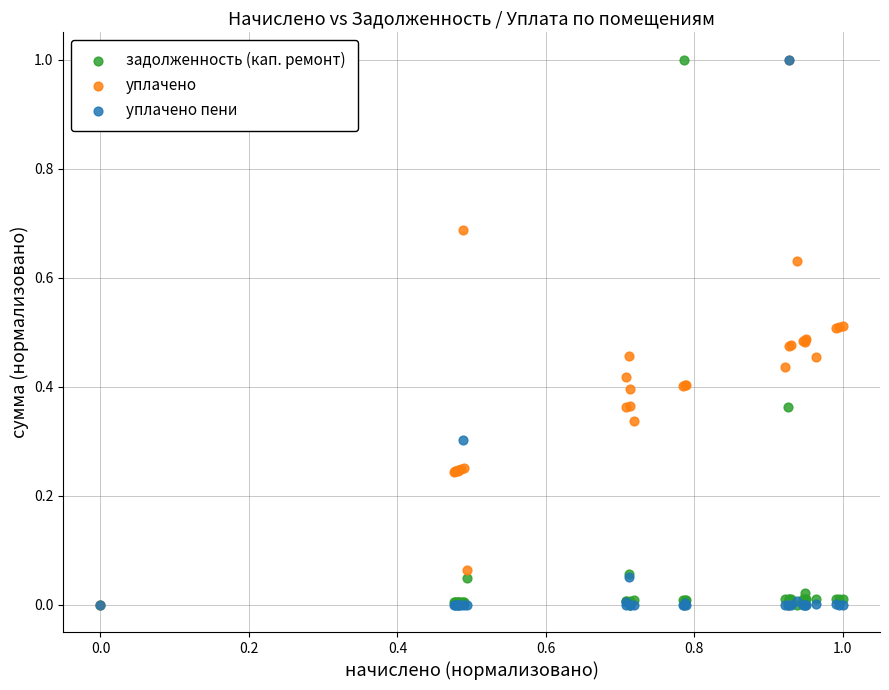

What are all the series names shown in the legend?

задолженность (кап. ремонт), уплачено, уплачено пени